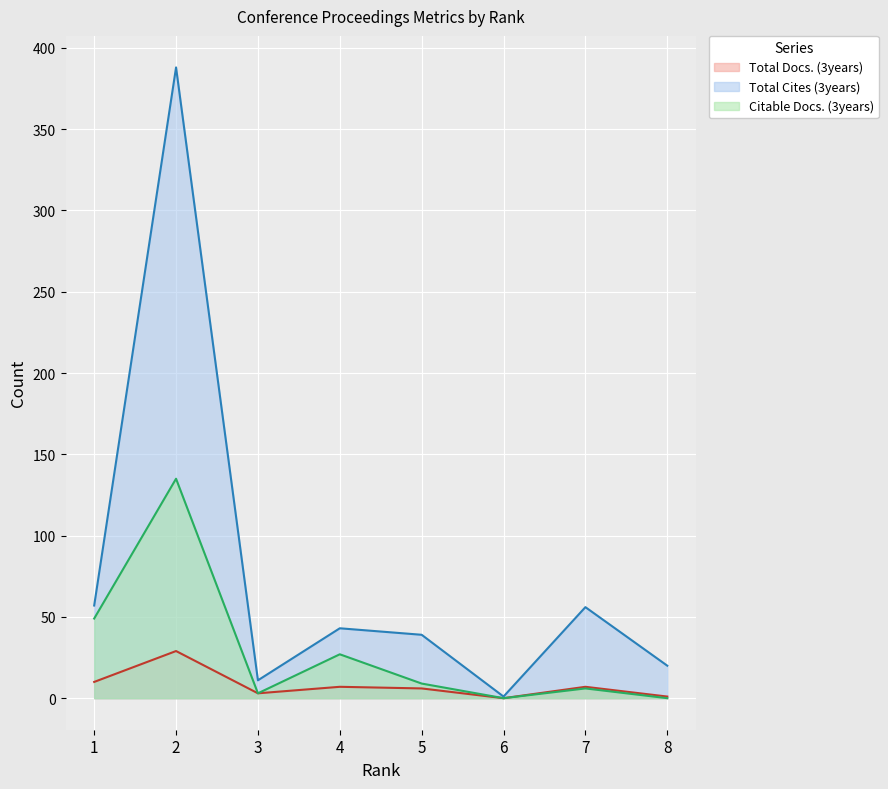

At how many categories does at least one series exceed 169?

1